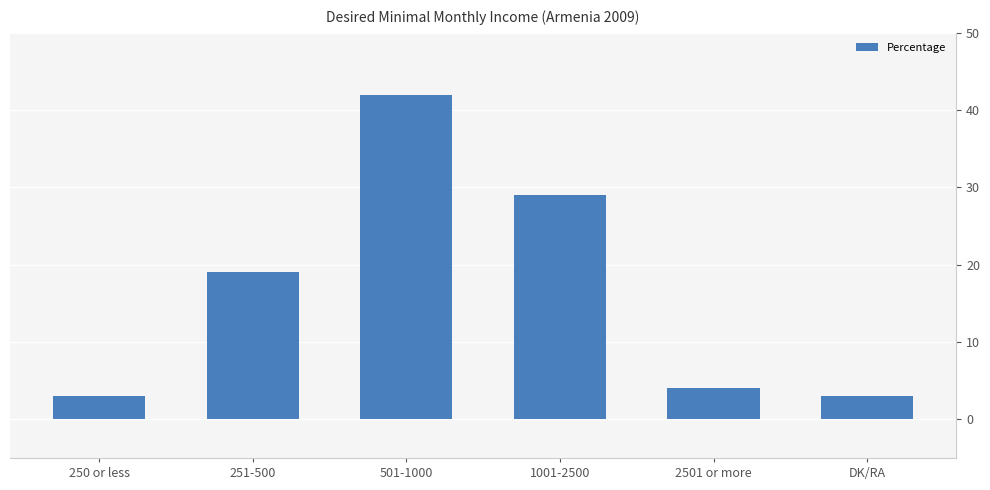

Reading left to right, list all the values displayed in this chart.

250 or less=3	251-500=19	501-1000=42	1001-2500=29	2501 or more=4	DK/RA=3